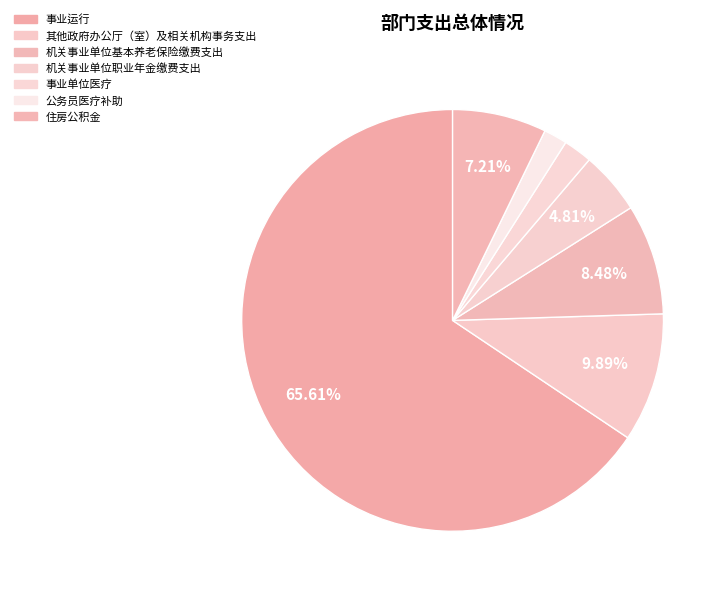

What percentage do 事业运行 and 公务员医疗补助 together represent?

67.4%